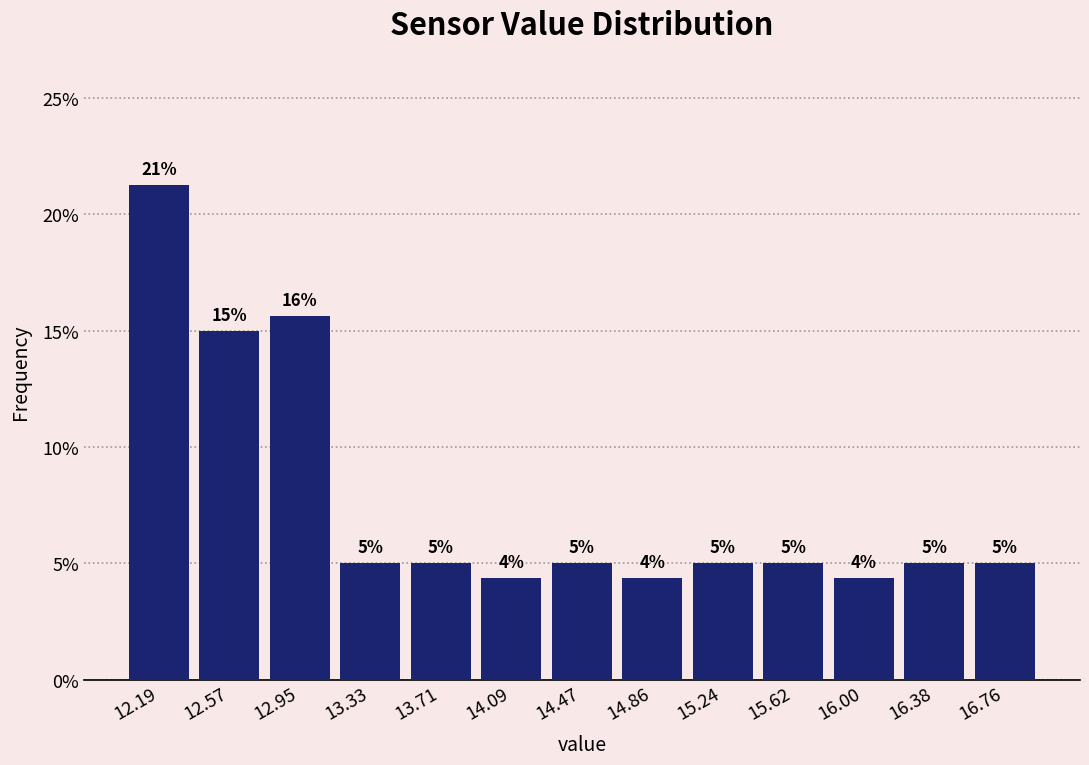

Over which range of the x-axis is the bar tallest?

12.00 to 12.40